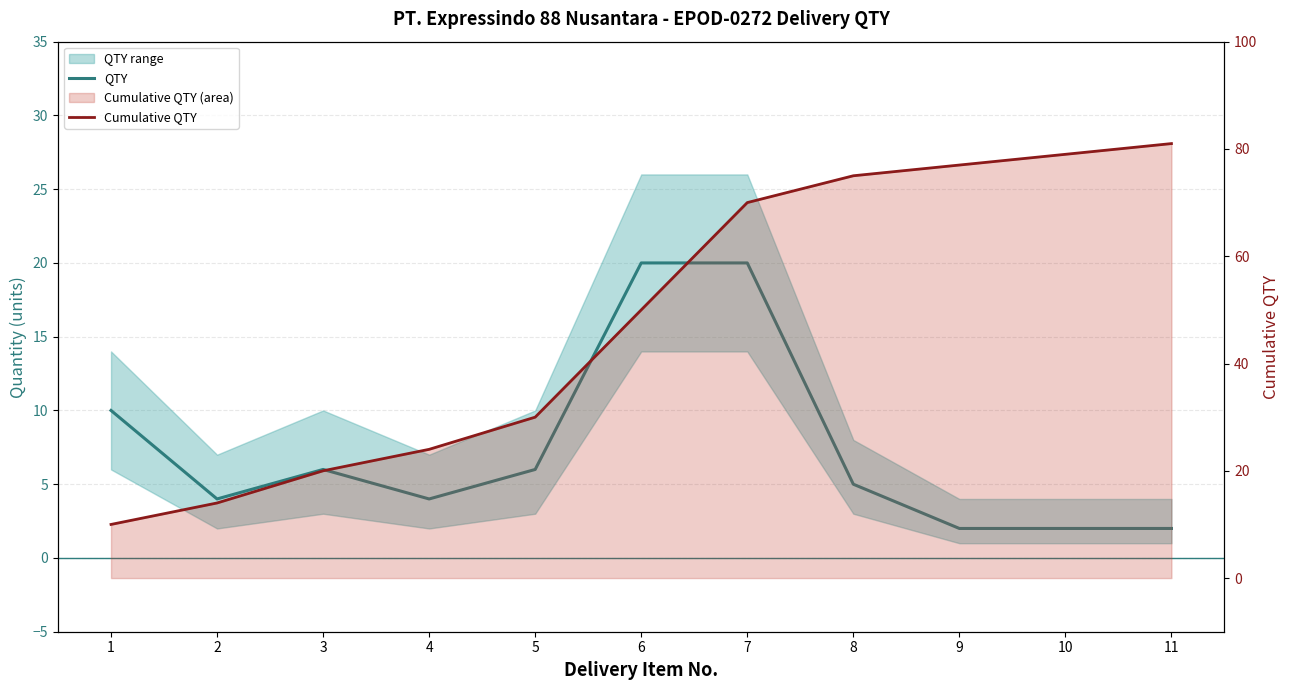

Between 1 and 10, which series saw the biggest shift?

Cumulative QTY